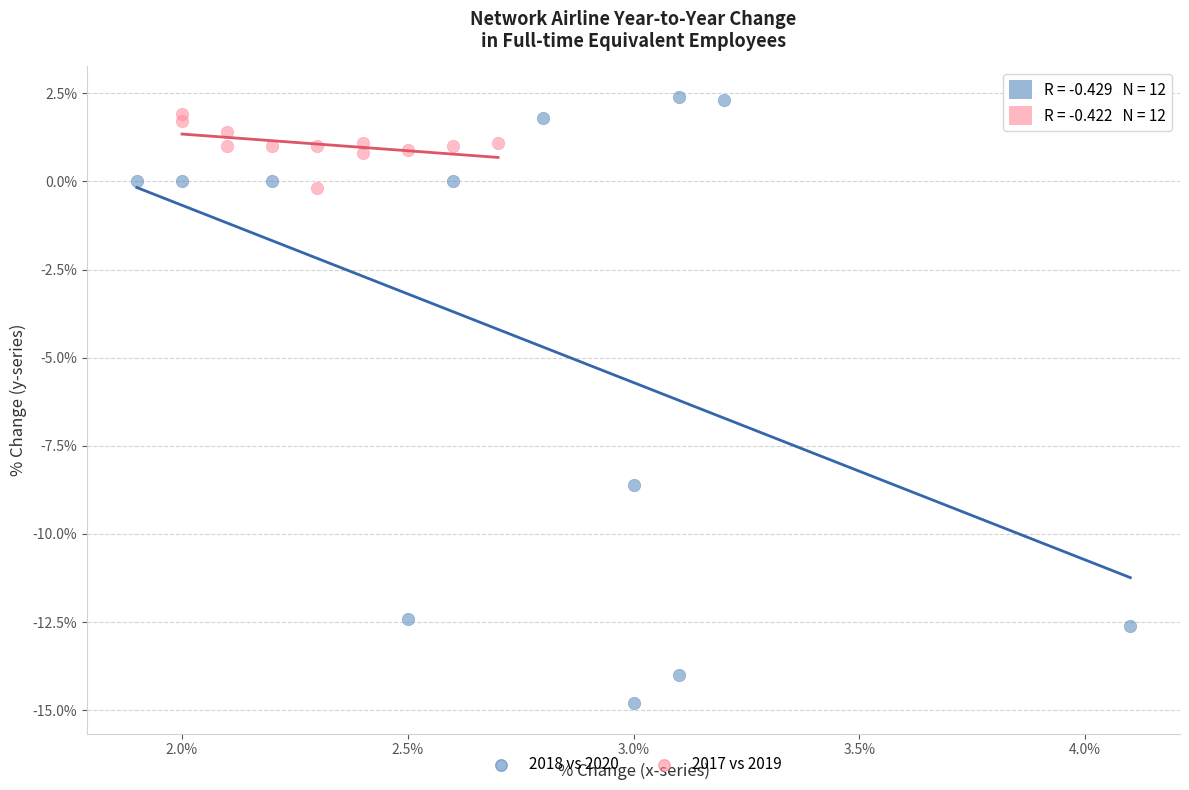

Which series has the widest spread of Y values?

2018 vs 2020